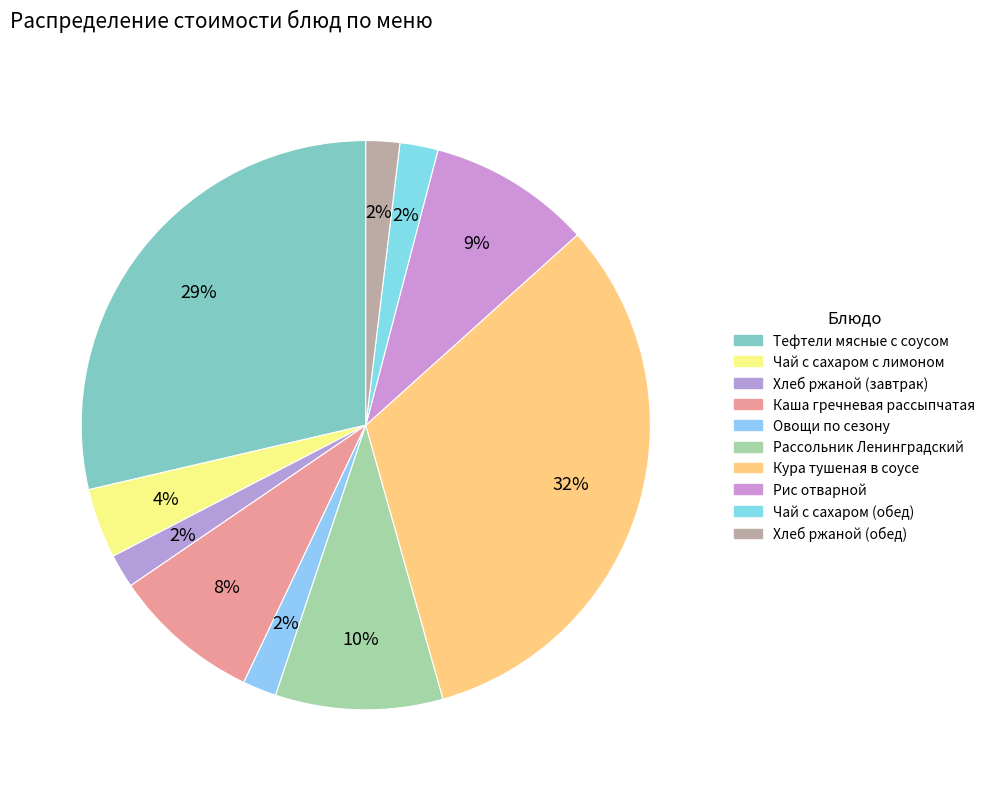

To the nearest percent, what is the average slice percentage?

10%